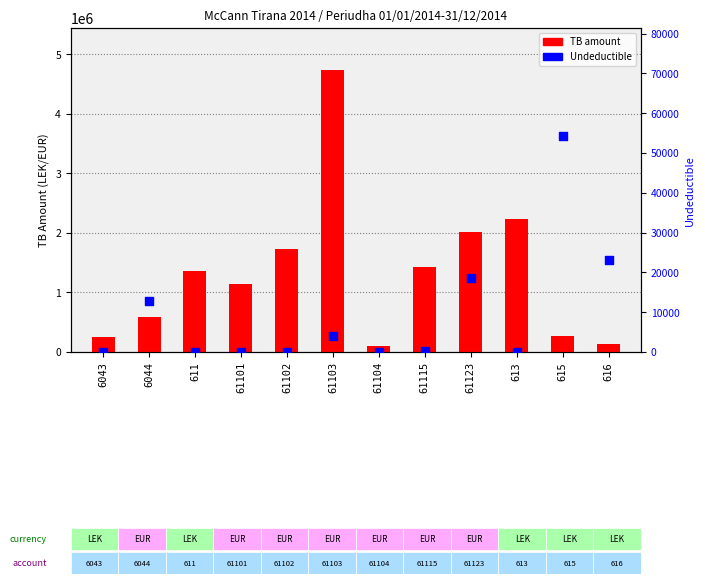

Which series contains the highest Y value?

TB amount